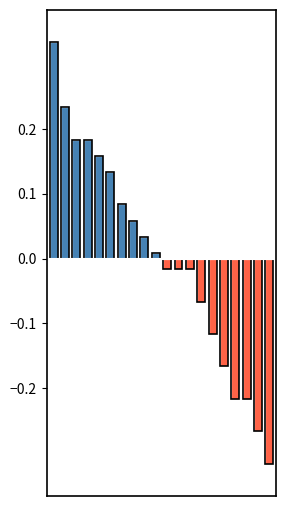

What is the average value of the Above mean series?

0.1